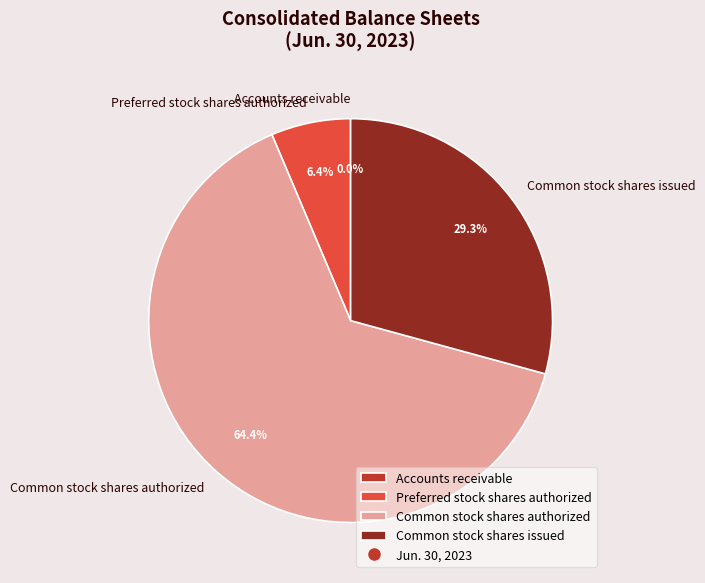

The Common stock shares authorized slice represents 64% of the pie. True or false?

True